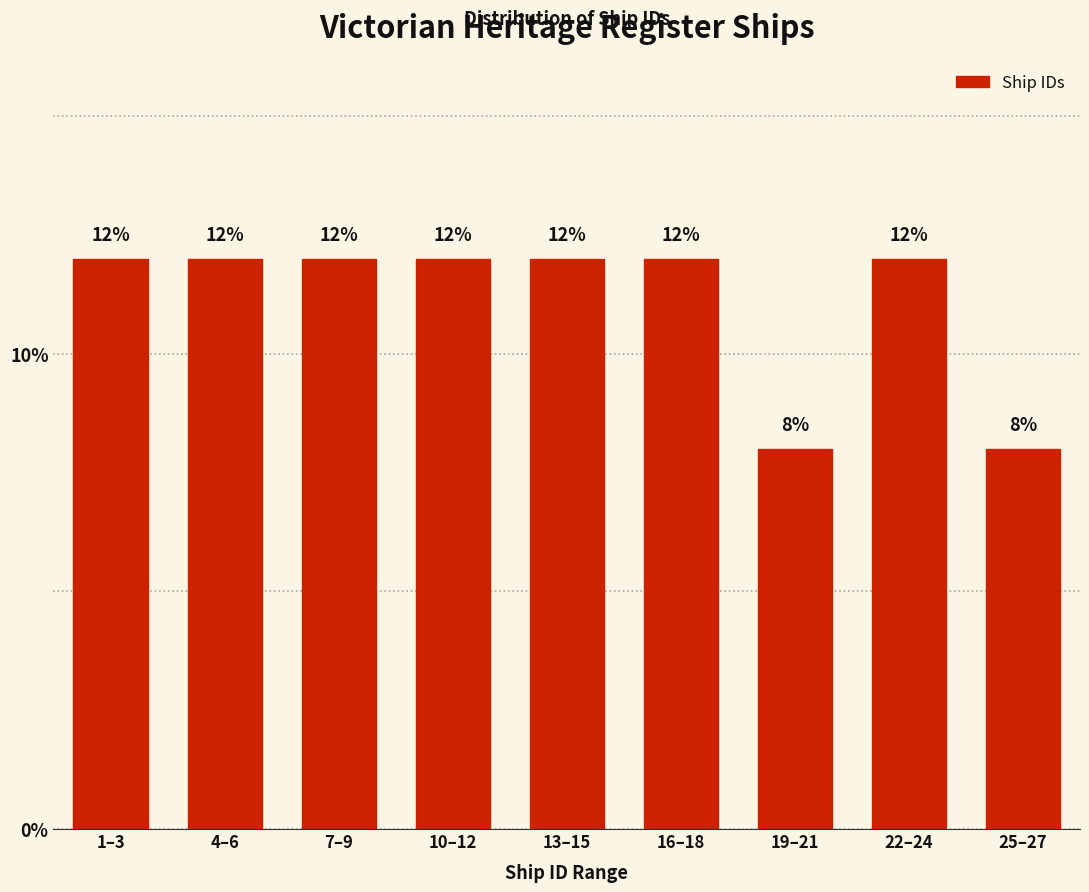

Reading right to left, what are all the values shown in this chart?

8	12	8	12	12	12	12	12	12